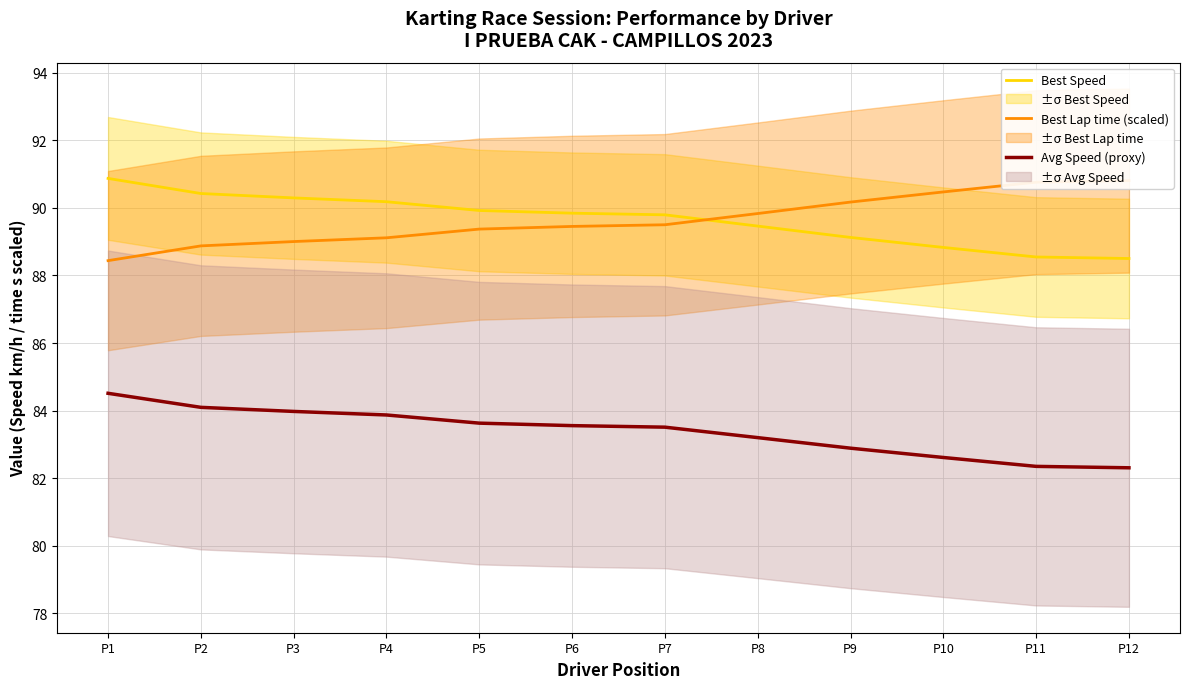

After their last crossing, which series has the higher values: Best Lap time (scaled) or Best Speed?

Best Lap time (scaled)